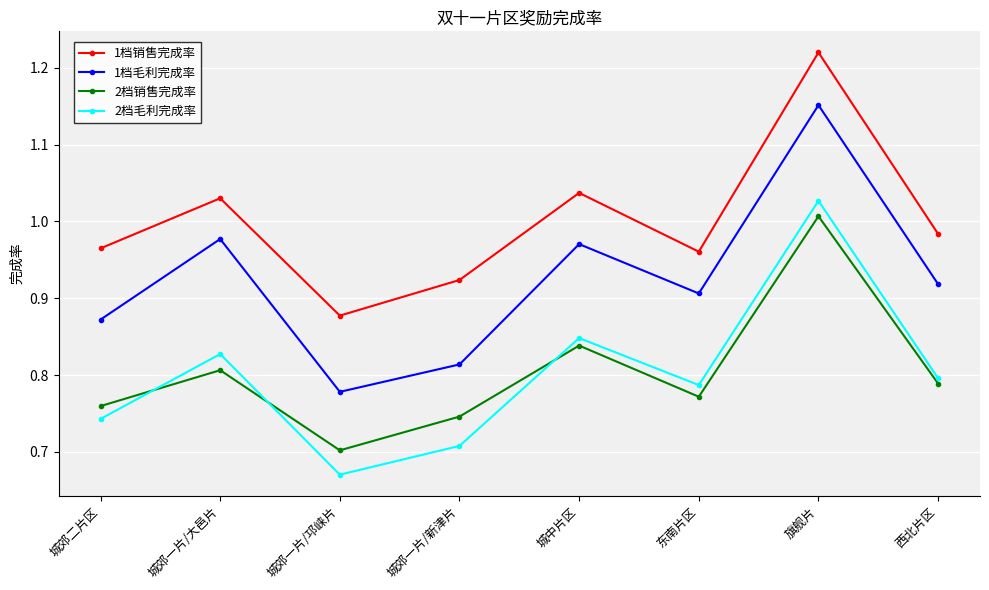

What is the sum of all 1档毛利完成率 values?

7.4